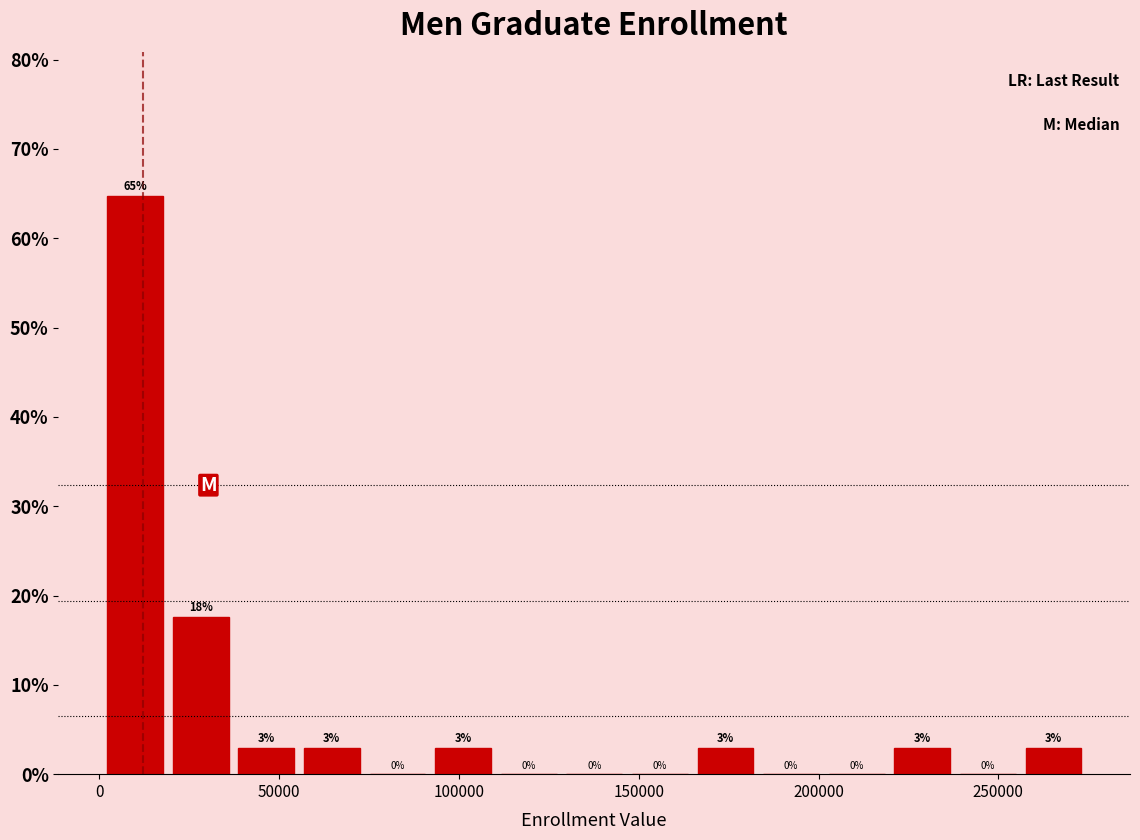

Read against the x-axis, roughly where is the centre of the tallest bar?

10000